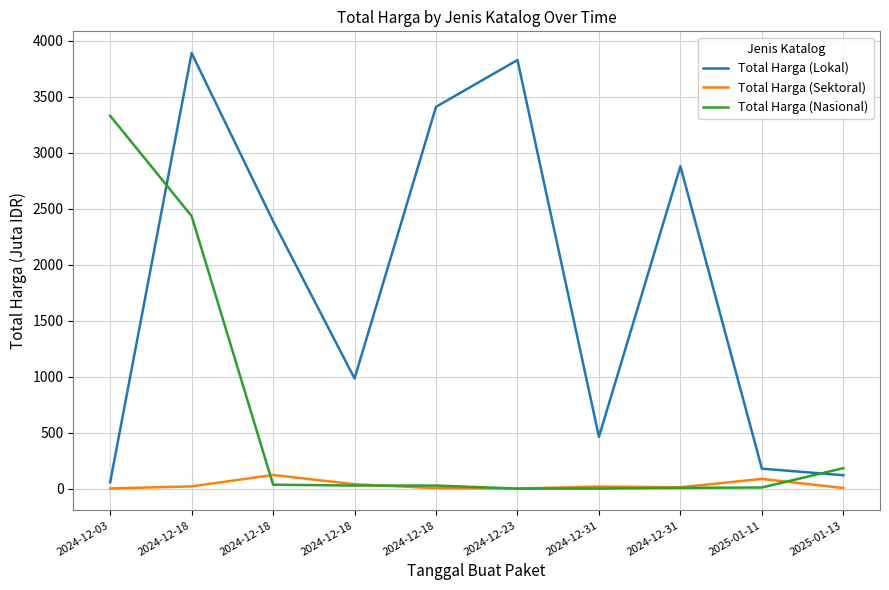

What value does the Total Harga (Nasional) series have at 2024-12-31?

2.5